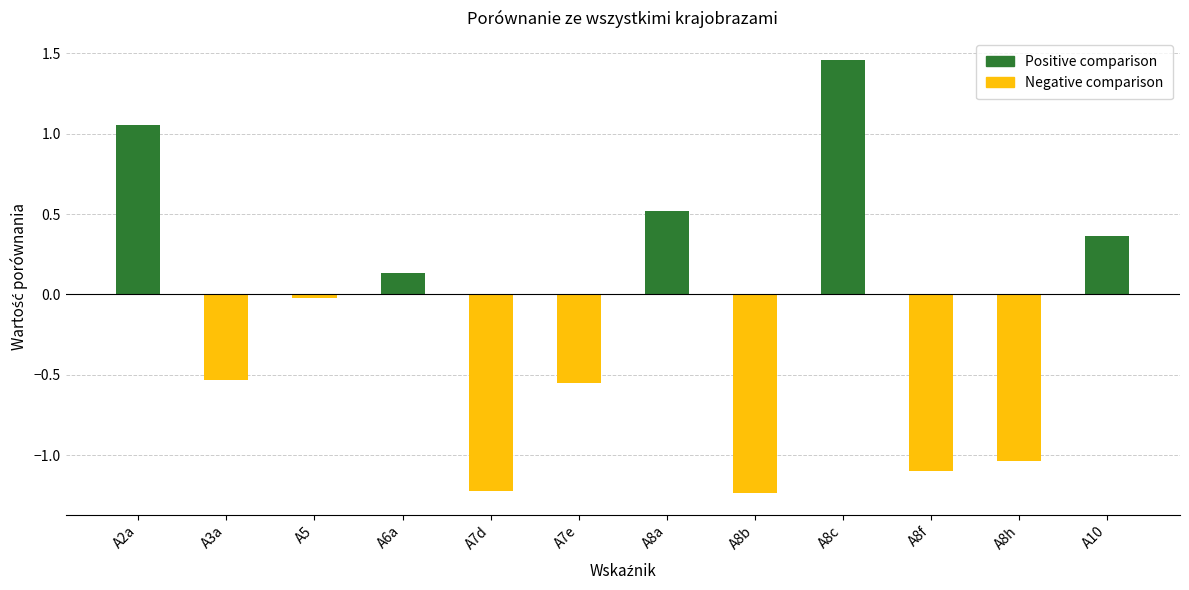

Which has a higher value, A3a or A2a?

A2a